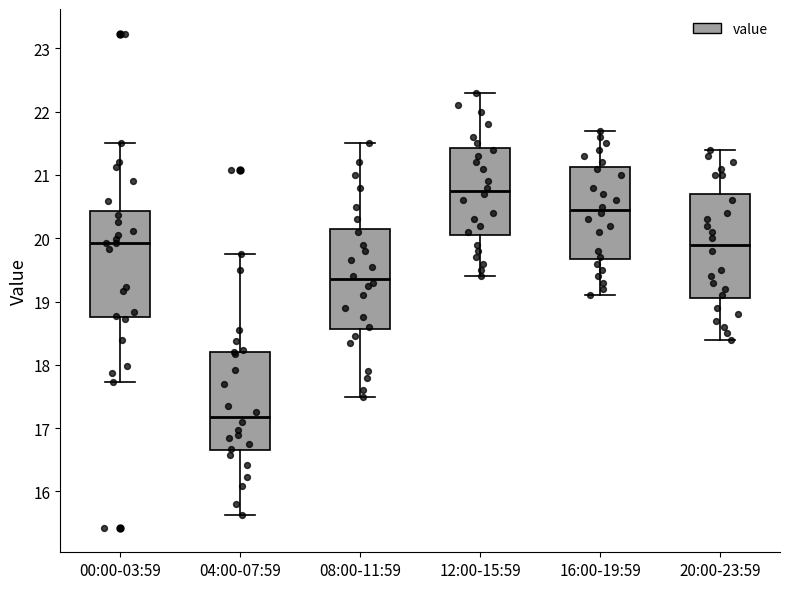

Reading left to right, transcribe this box plot: for each box, give where its median line is, the range the box spans, and where its two whiskers end, as read against the y-axis. The values are not printed on the chart, so give them approximately, as read against the axis.

00:00-03:59: median 19.9, box 18.8 to 20.4, whiskers 17.7 to 21.5
04:00-07:59: median 17.2, box 16.6 to 18.2, whiskers 15.6 to 19.8
08:00-11:59: median 19.4, box 18.6 to 20.2, whiskers 17.5 to 21.5
12:00-15:59: median 20.8, box 20.1 to 21.4, whiskers 19.4 to 22.3
16:00-19:59: median 20.5, box 19.7 to 21.1, whiskers 19.1 to 21.7
20:00-23:59: median 19.9, box 19.1 to 20.7, whiskers 18.4 to 21.4